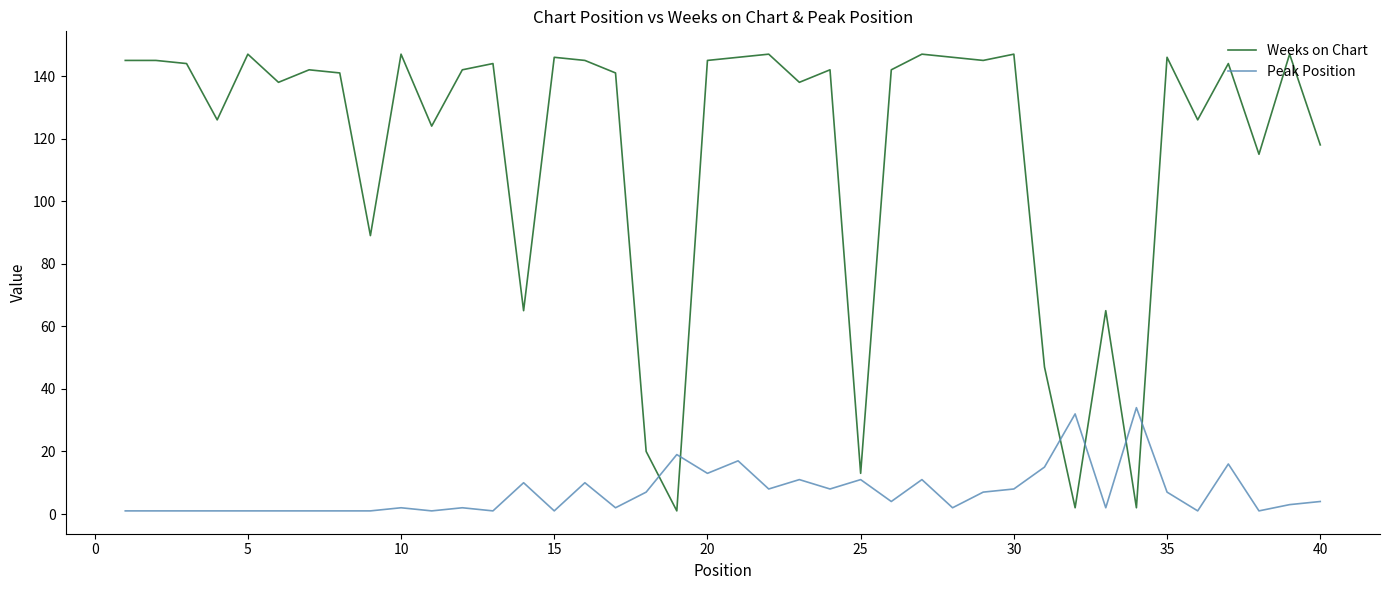

Rank the series by their maximum value, from highest to lowest.

Weeks on Chart, Peak Position